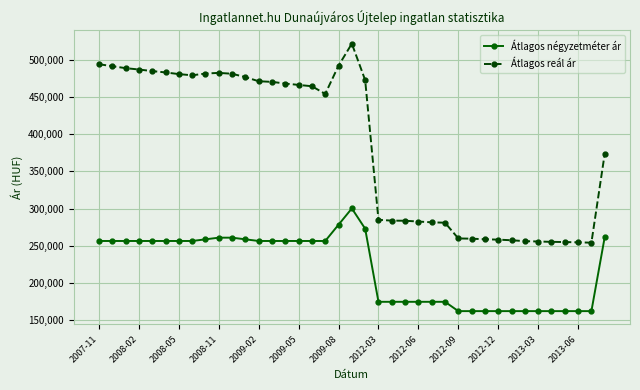

True or false: Átlagos négyzetméter ár and Átlagos reál ár cross at least once.

False